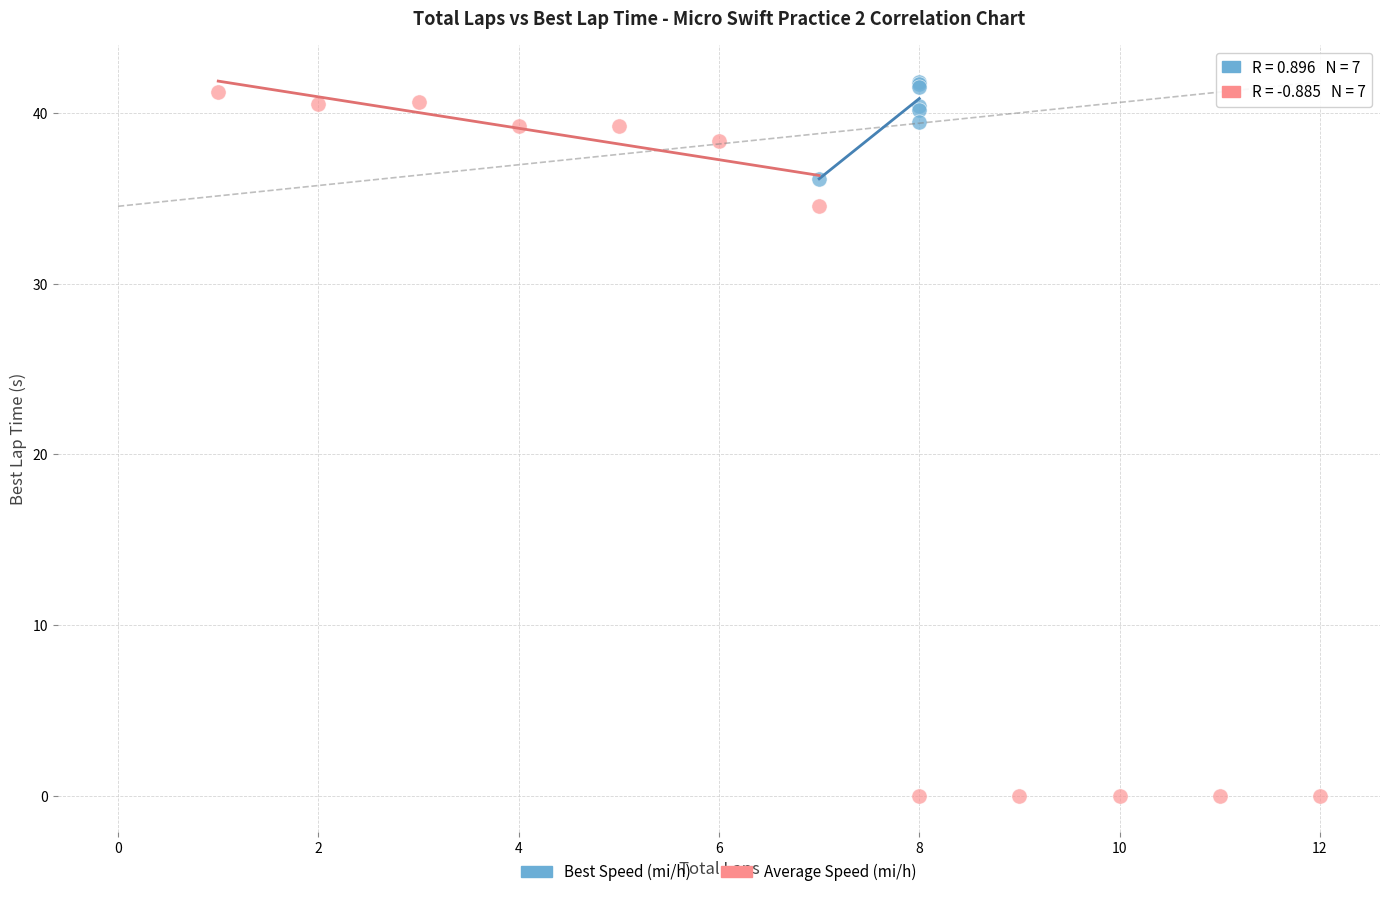

Which series contains the lowest Y value?

Average Speed (mi/h)